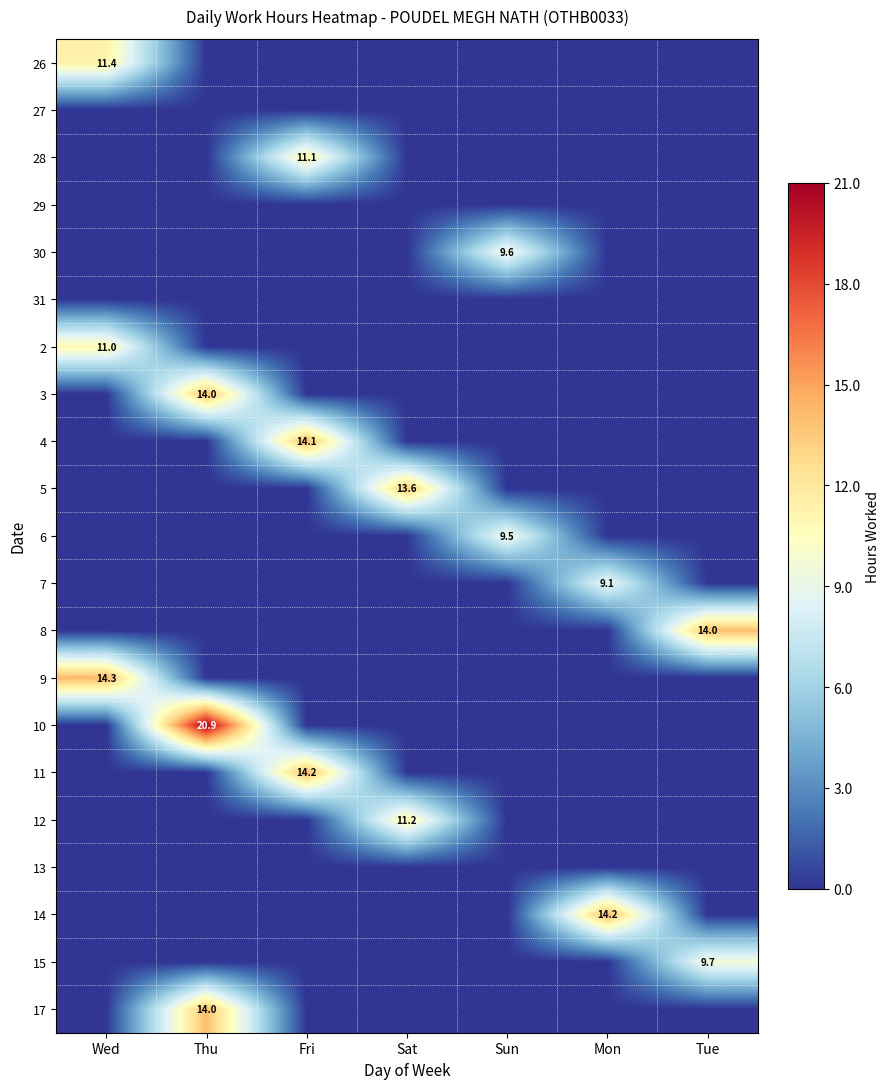

What is the total value across all series at Thu?

48.9